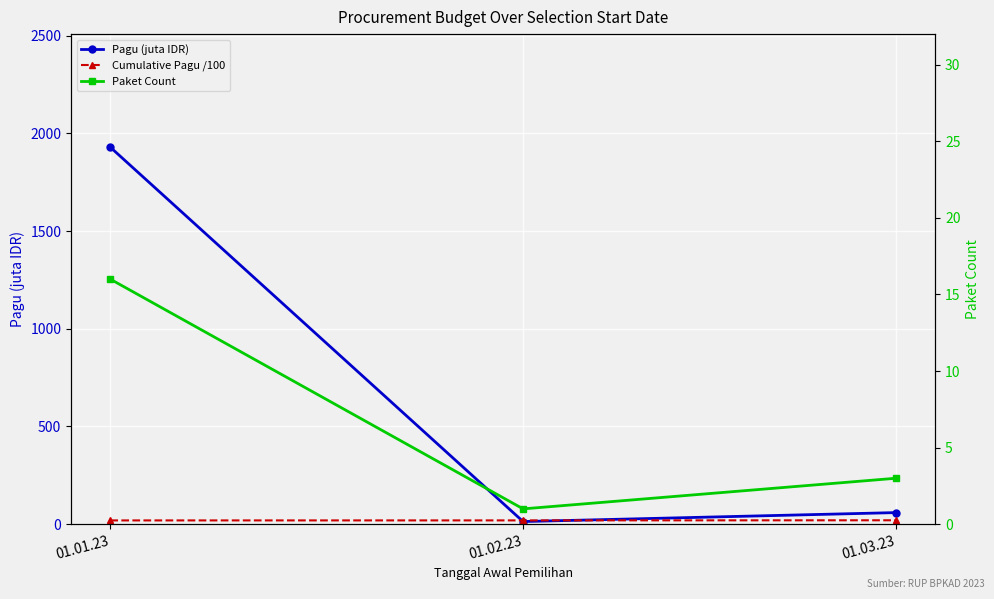

Is this an area chart (filled region under the line)?

No